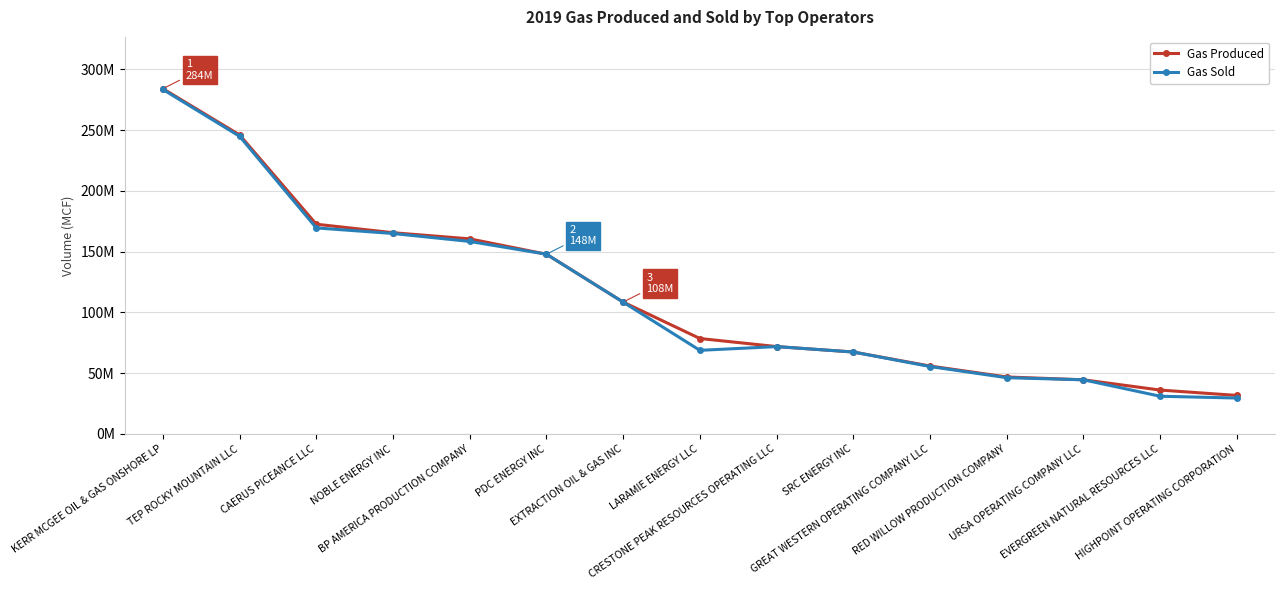

Does the chart display data point markers on the line(s)?

Yes